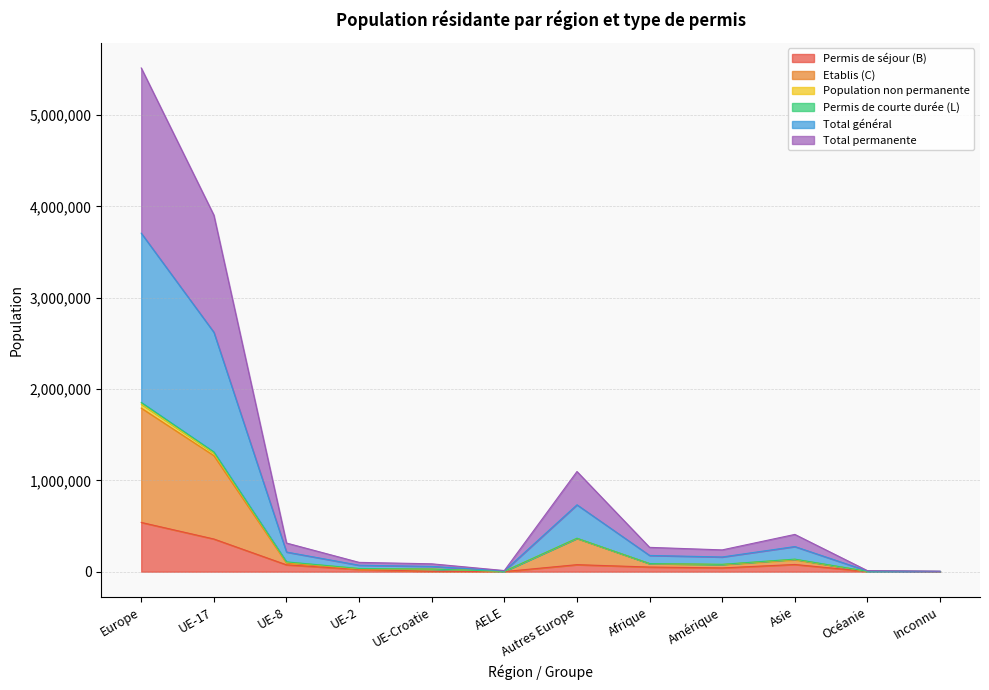

The Permis de séjour (B) series shows 243696 at Europe. True or false?

False